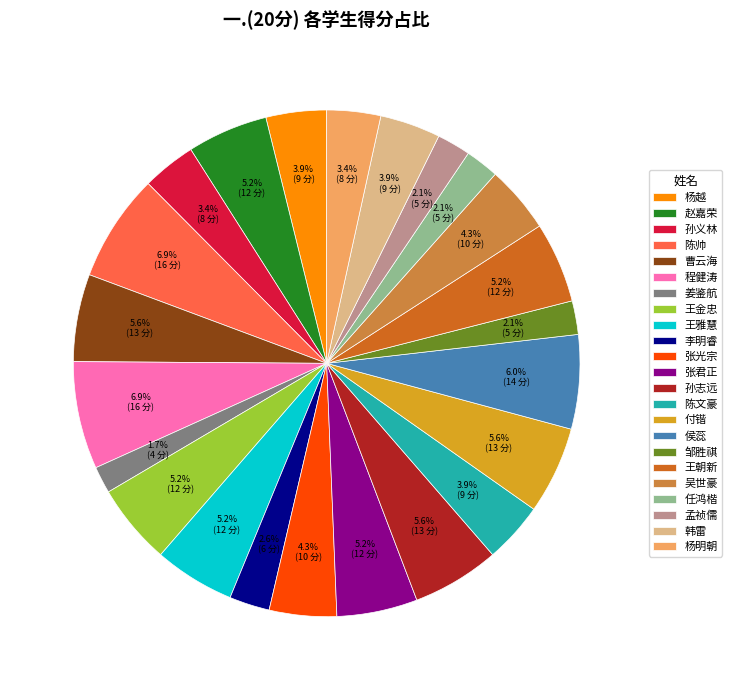

Count the number of slices in the pie.

23